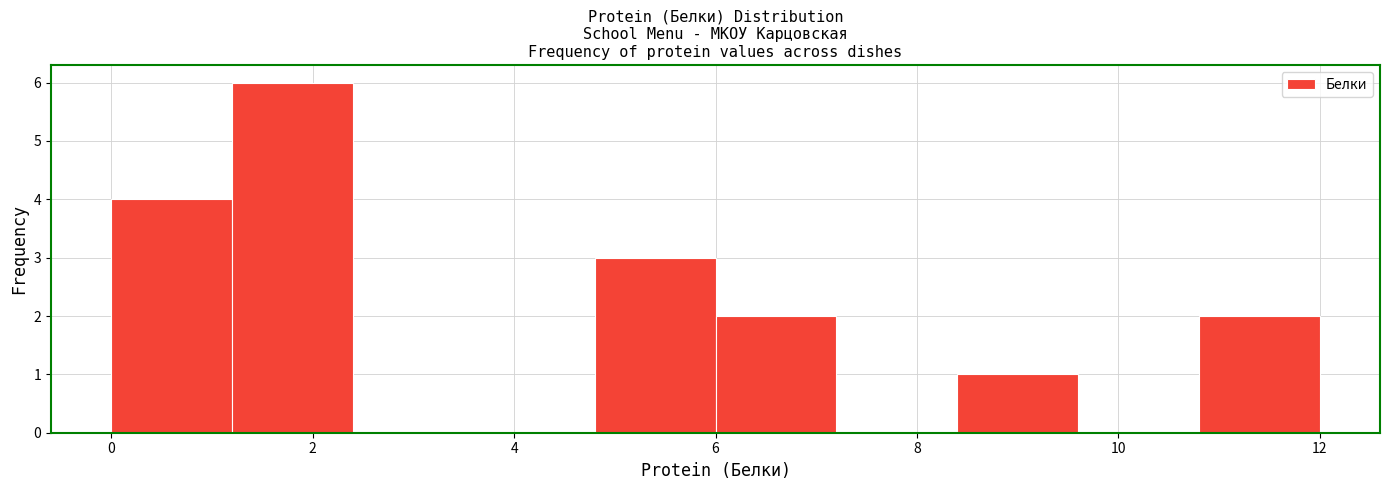

Over which range of the x-axis is the bar tallest?

1.2 to 2.4